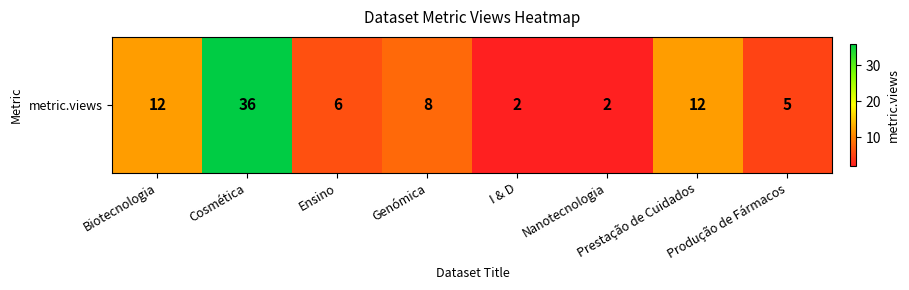

How many values exceed 8?

3